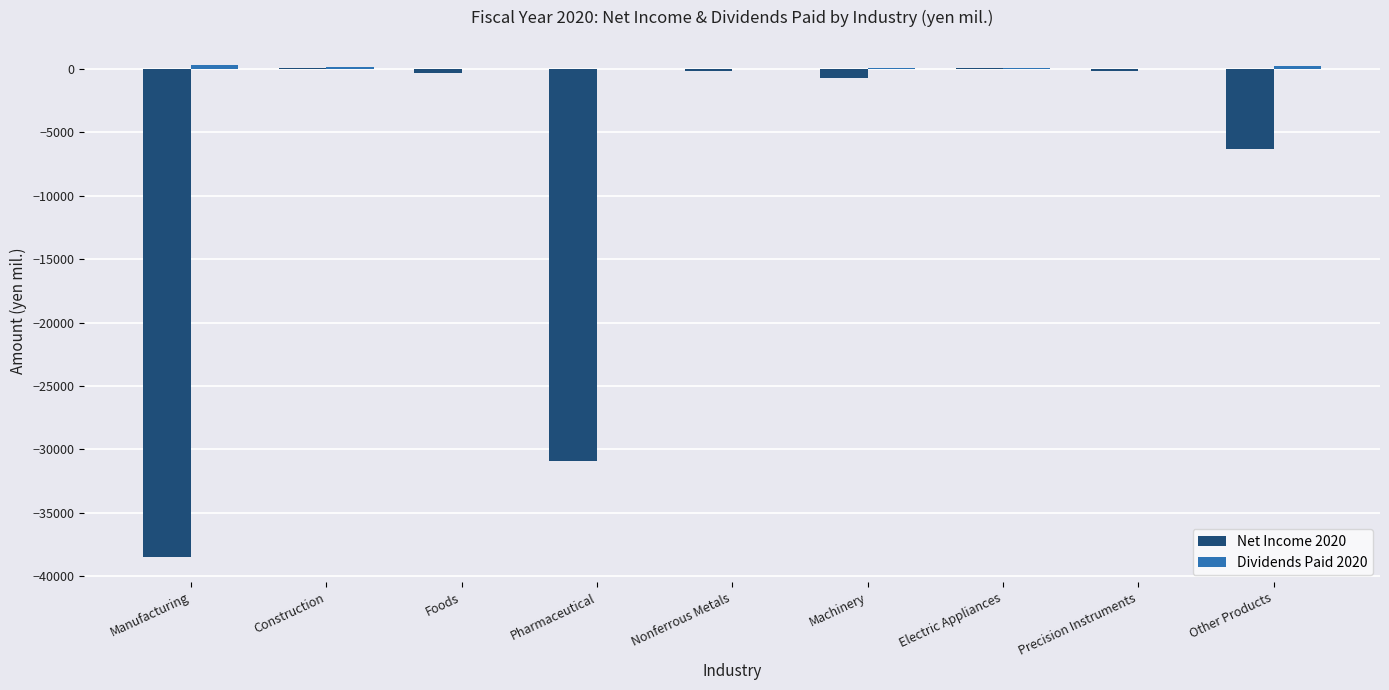

At which label is Net Income 2020 closest to -19211?

Pharmaceutical